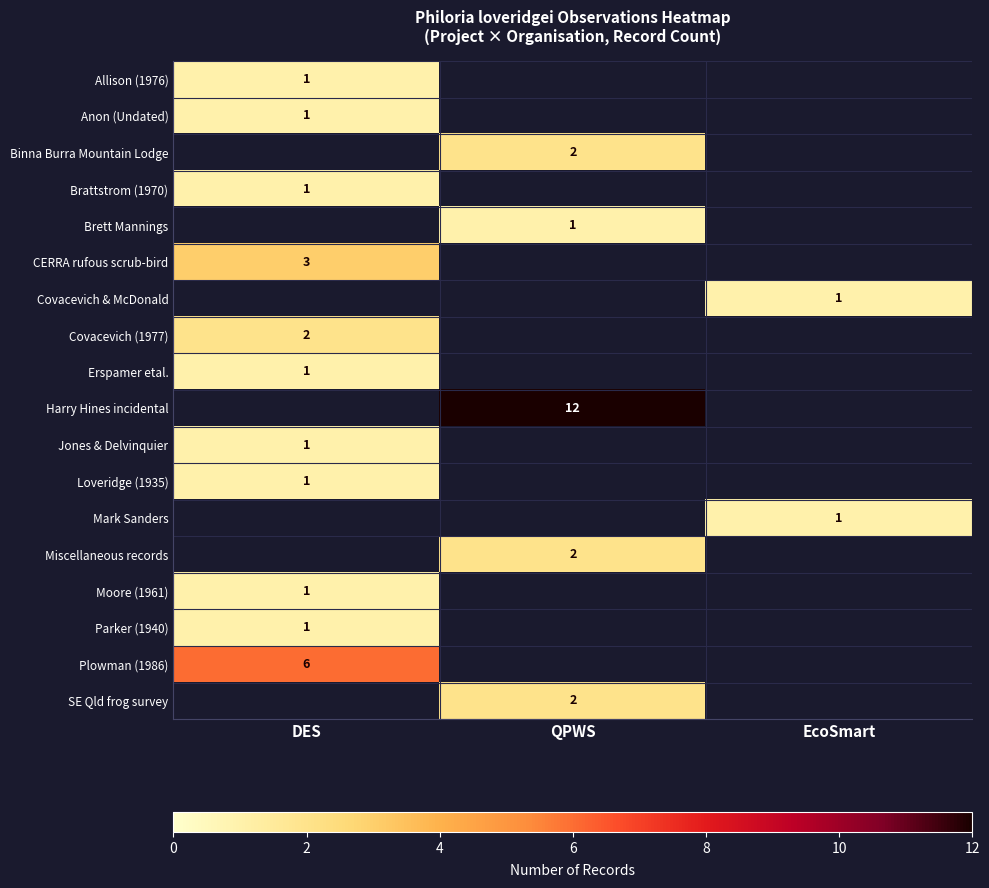

The Parker (1940) series shows 1 at DES. True or false?

True